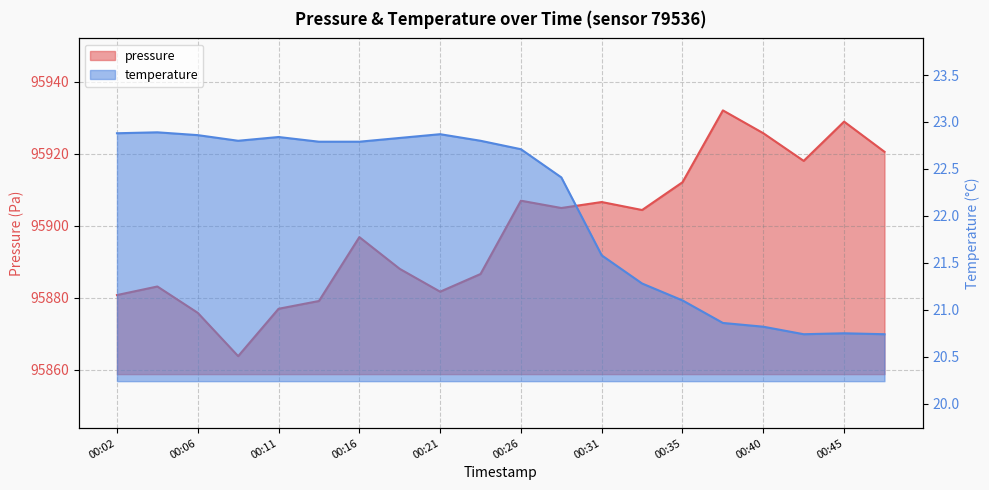

How many categories are shown in the chart?

20